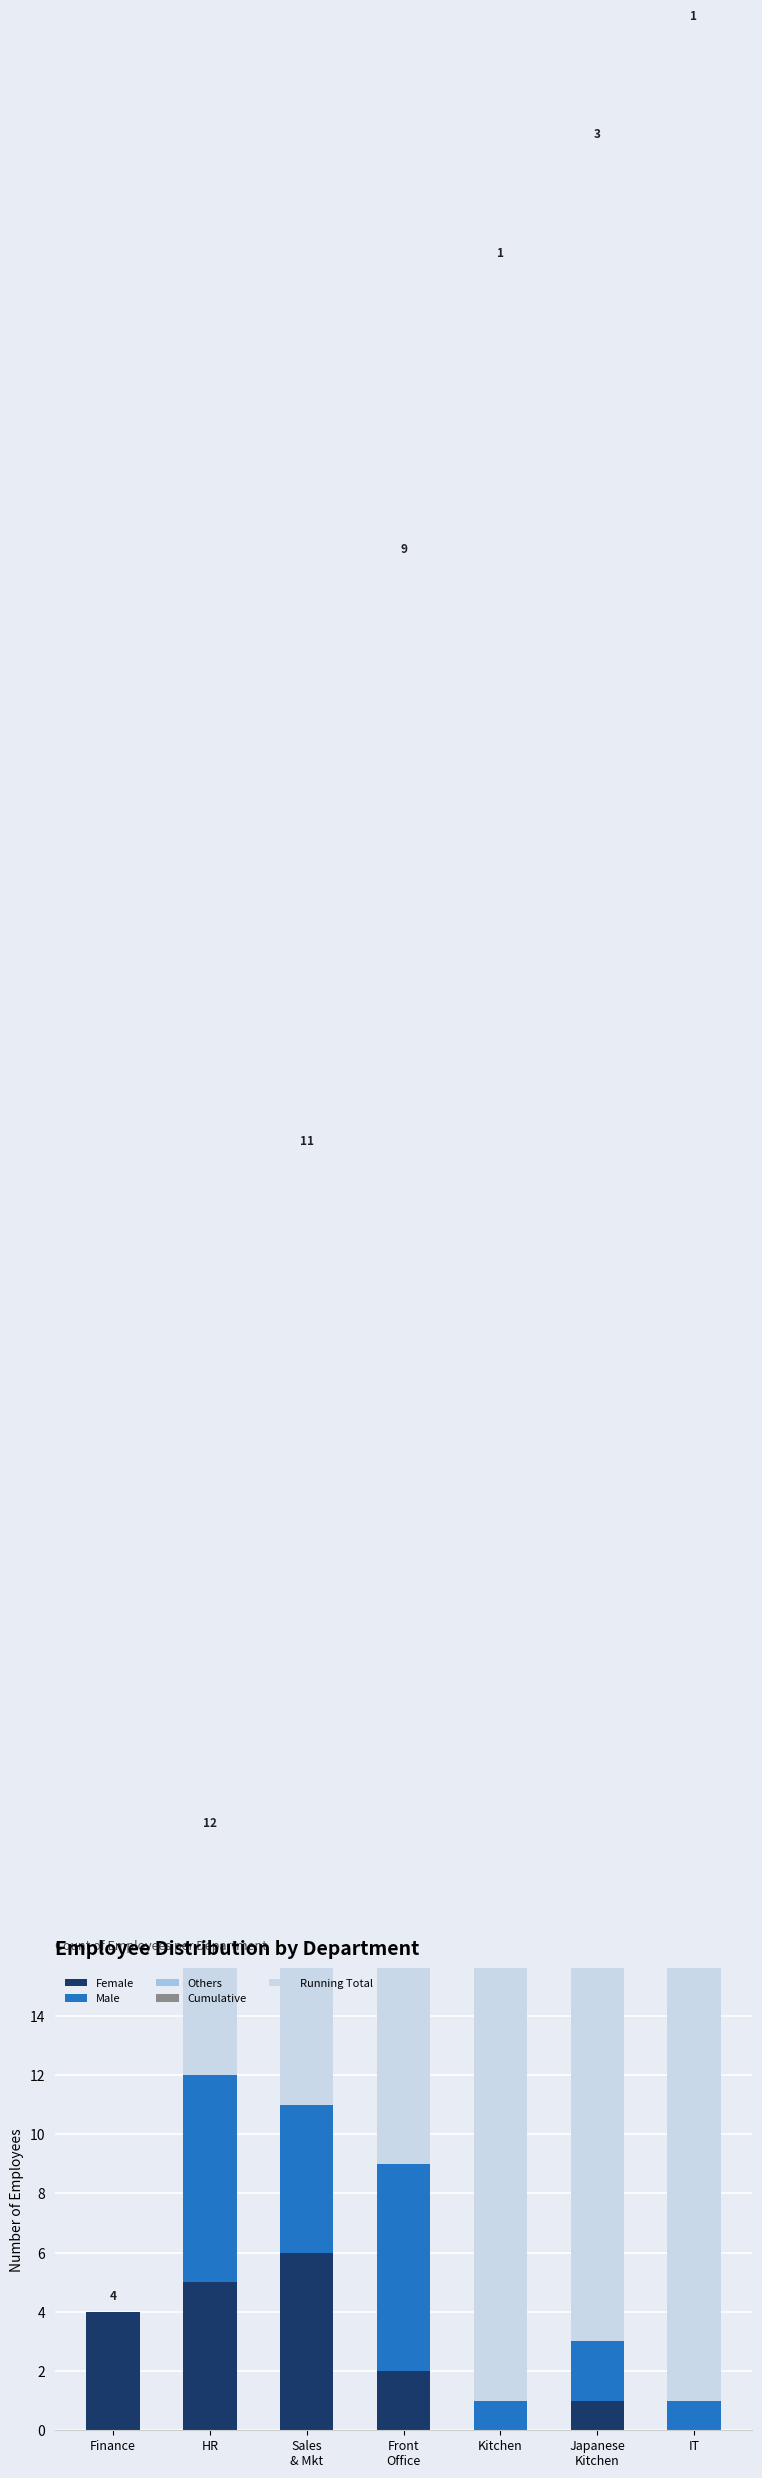

What is the average value of the Male series?

3